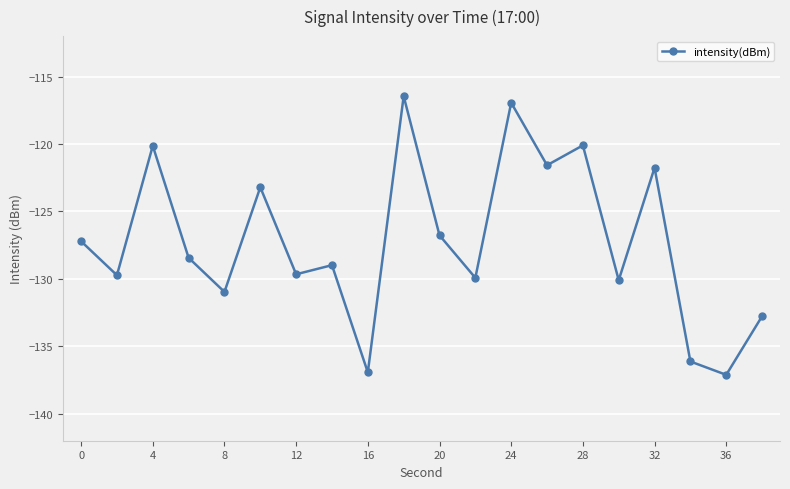

True or false: there are more than 0 points higher than both neighbors.

True